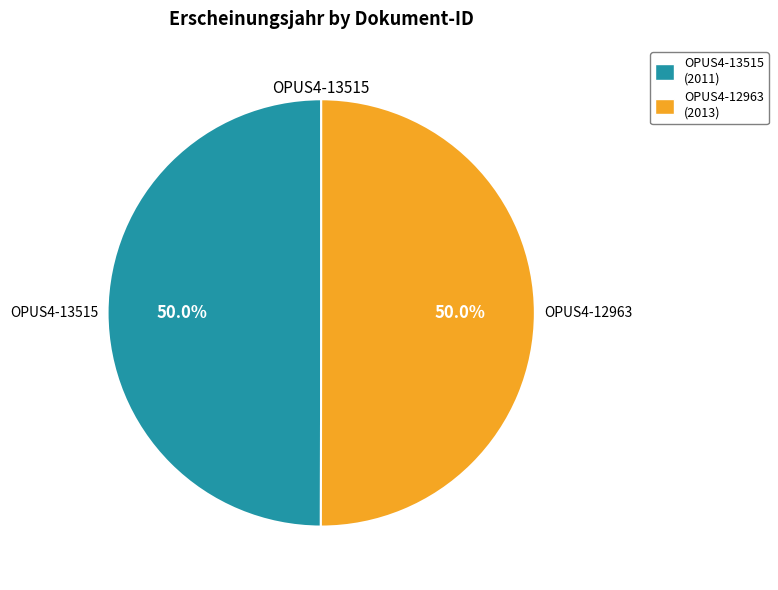

Approximately how many times larger is the value at OPUS4-12963 compared to OPUS4-13515?

1.0